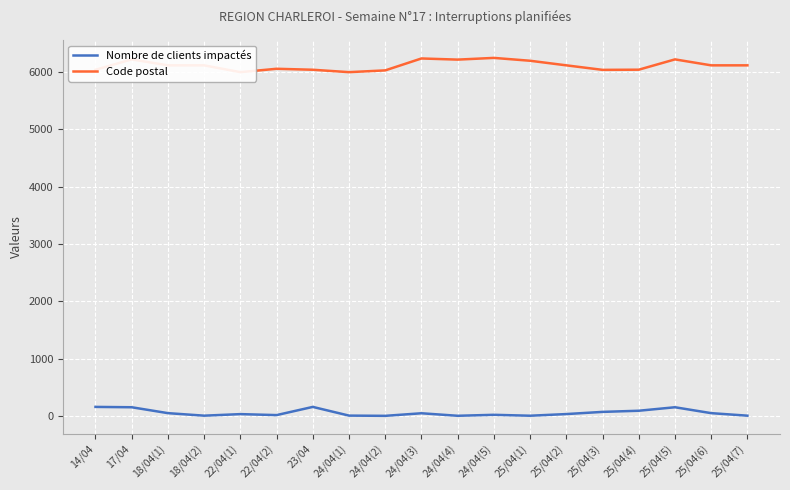

What is the difference between the highest and lowest values at 25/04(6)?

6072